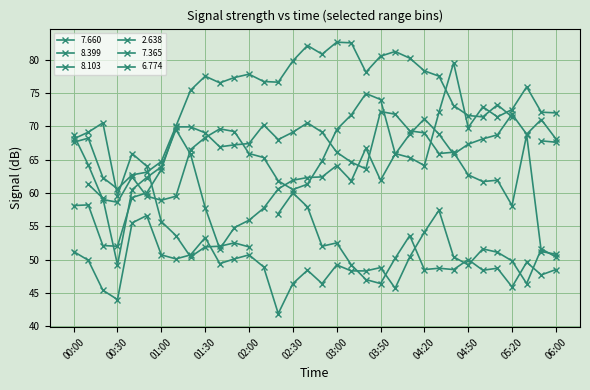

At which label does 7.365 first exceed 66?

01:10